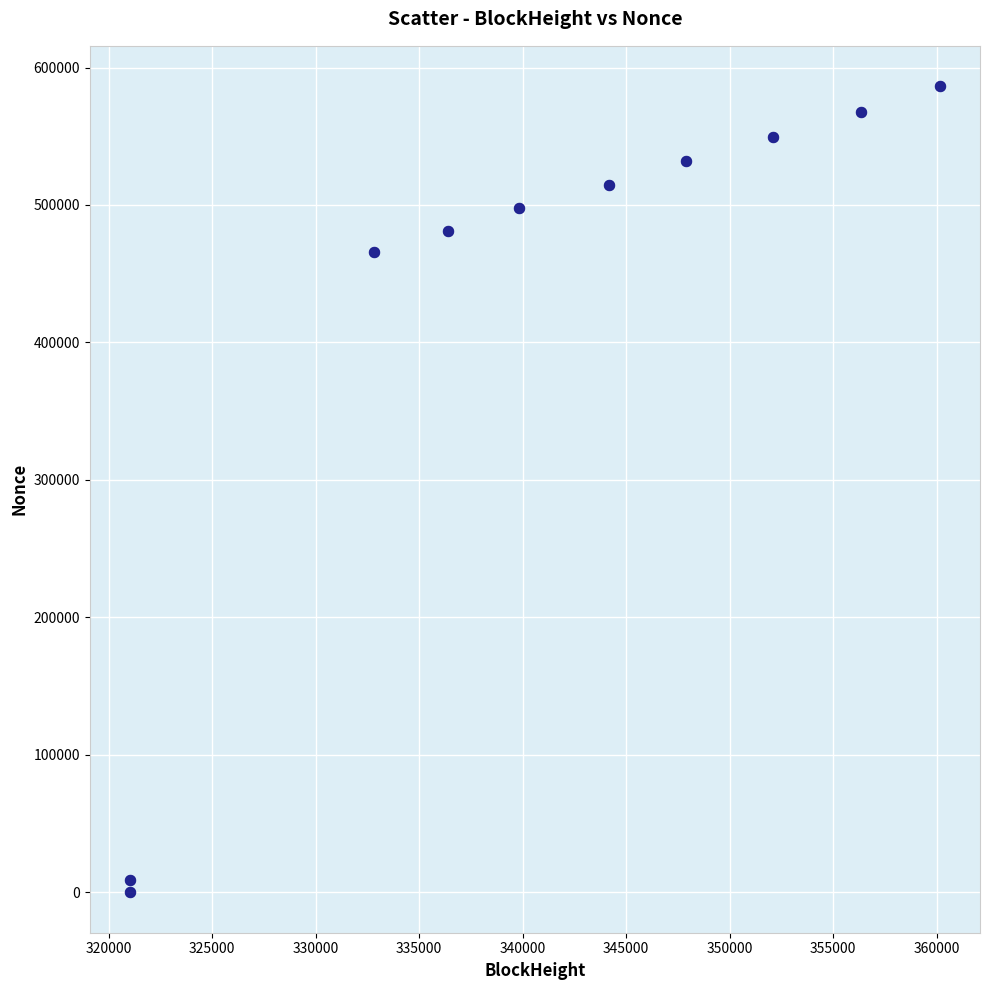

What Y value in the scatter plot is closest to 293222?

465600